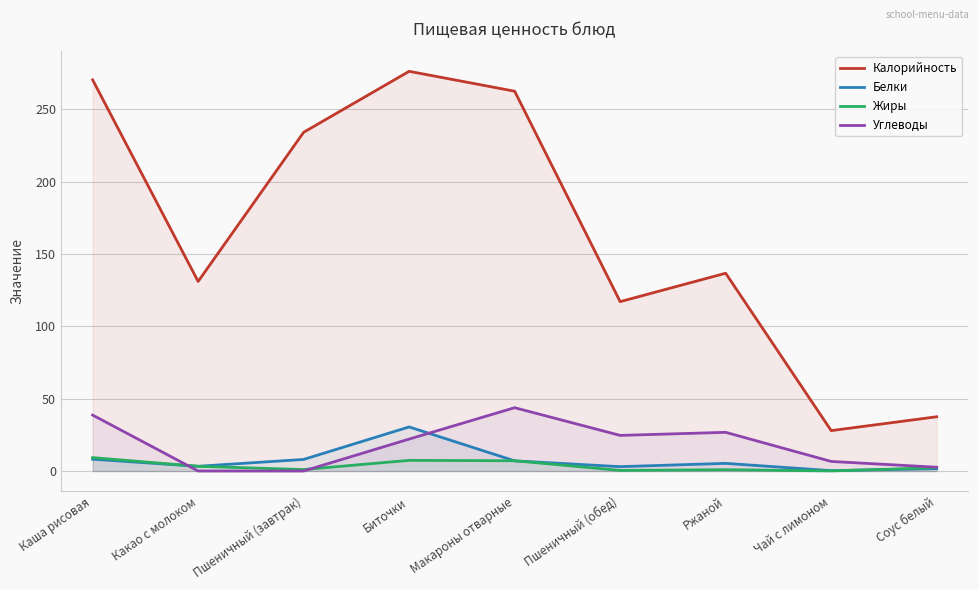

Reading left to right, extract all data points from this chart.

Калорийность: 270.3	131.0	234.0	276.1	262.4	117.0	136.6	27.9	37.5
Белки: 8.1	3.3	8.0	30.4	7.0	3.0	5.3	0.2	1.6
Жиры: 9.2	3.2	1.0	7.4	7.1	0.4	0.9	0.1	2.3
Углеводы: 38.6	0.0	0.0	22.1	43.7	24.6	26.7	6.6	2.6